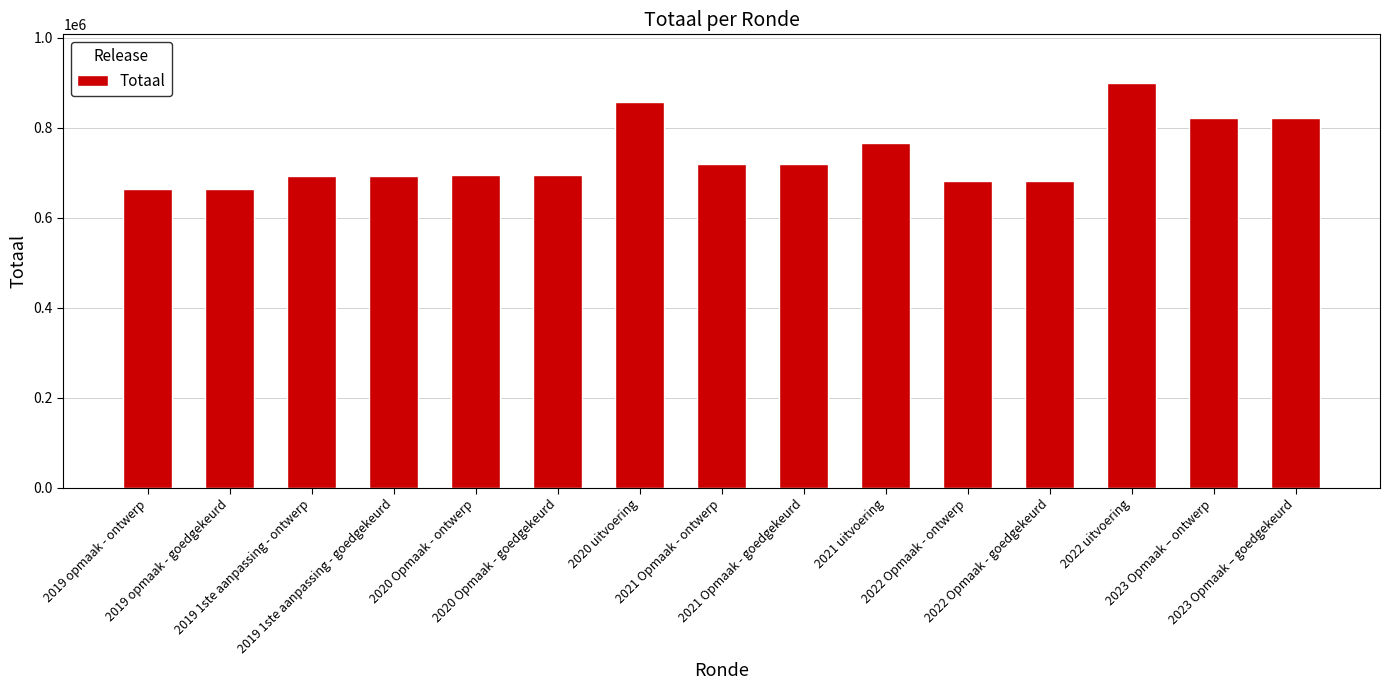

What is the label of the 6th bar from the right?

2021 uitvoering